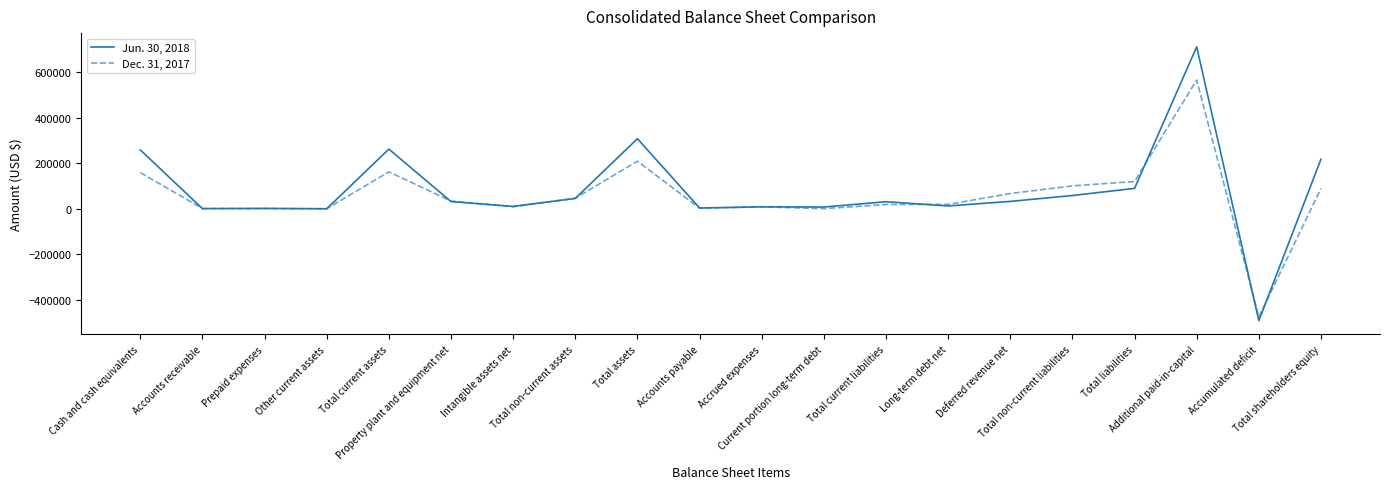

Rank the series by their average value, from highest to lowest.

Jun. 30, 2018, Dec. 31, 2017